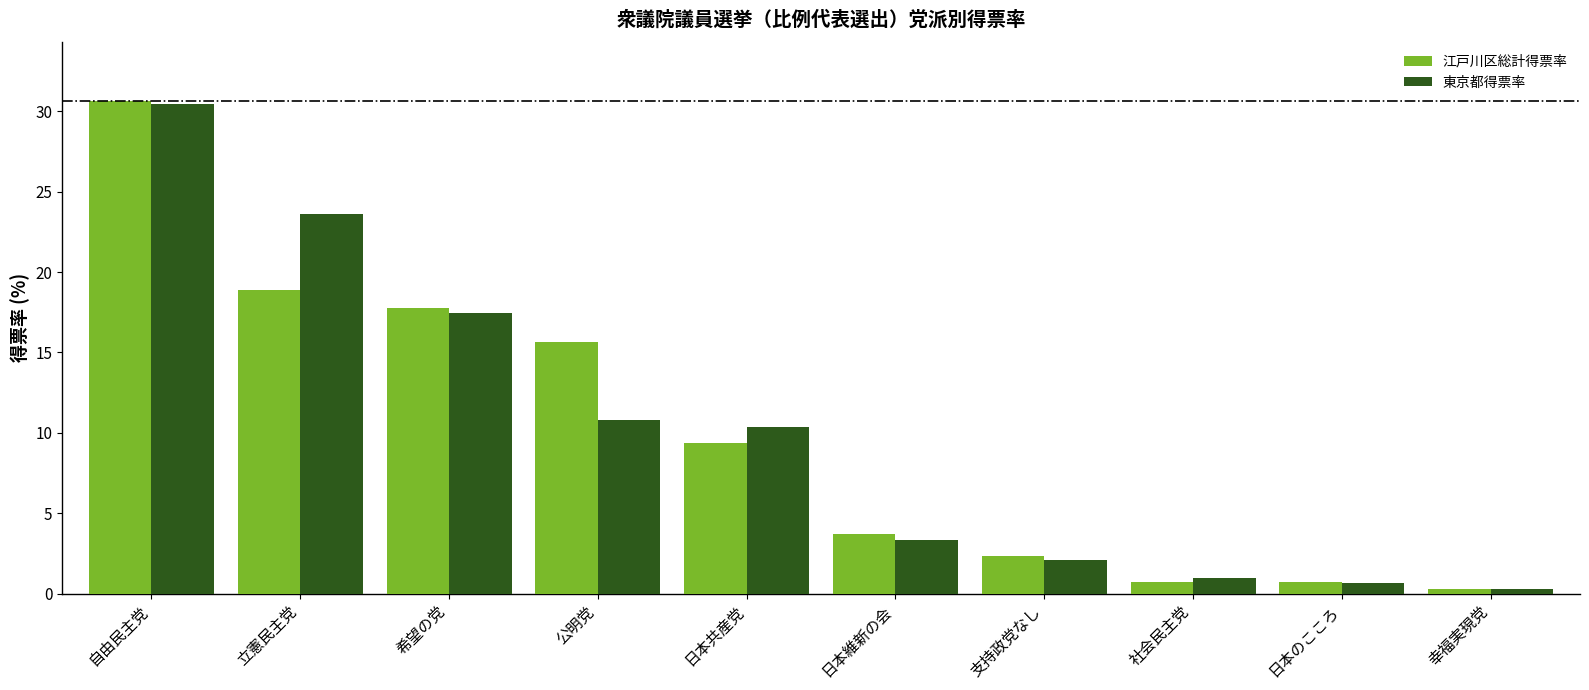

What is the highest value of the 江戸川区総計得票率 series?

30.6